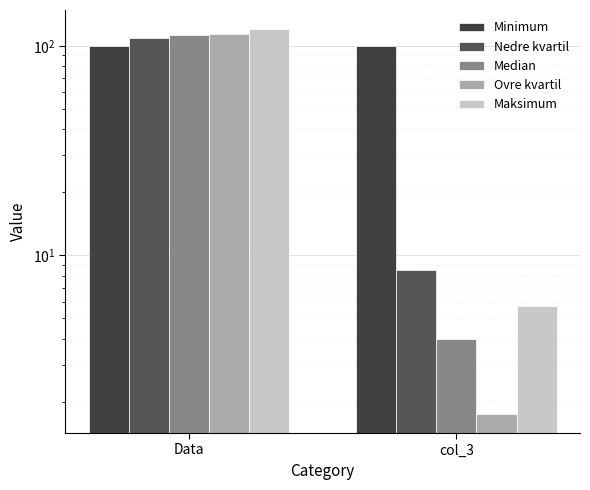

How many categories are shown in the chart?

2